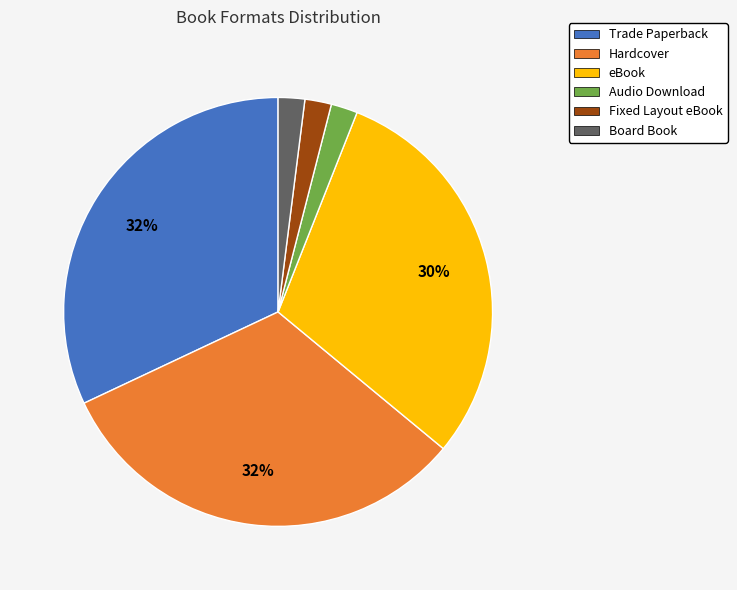

To the nearest percent, what is the difference between the largest and smallest slice percentages?

30%